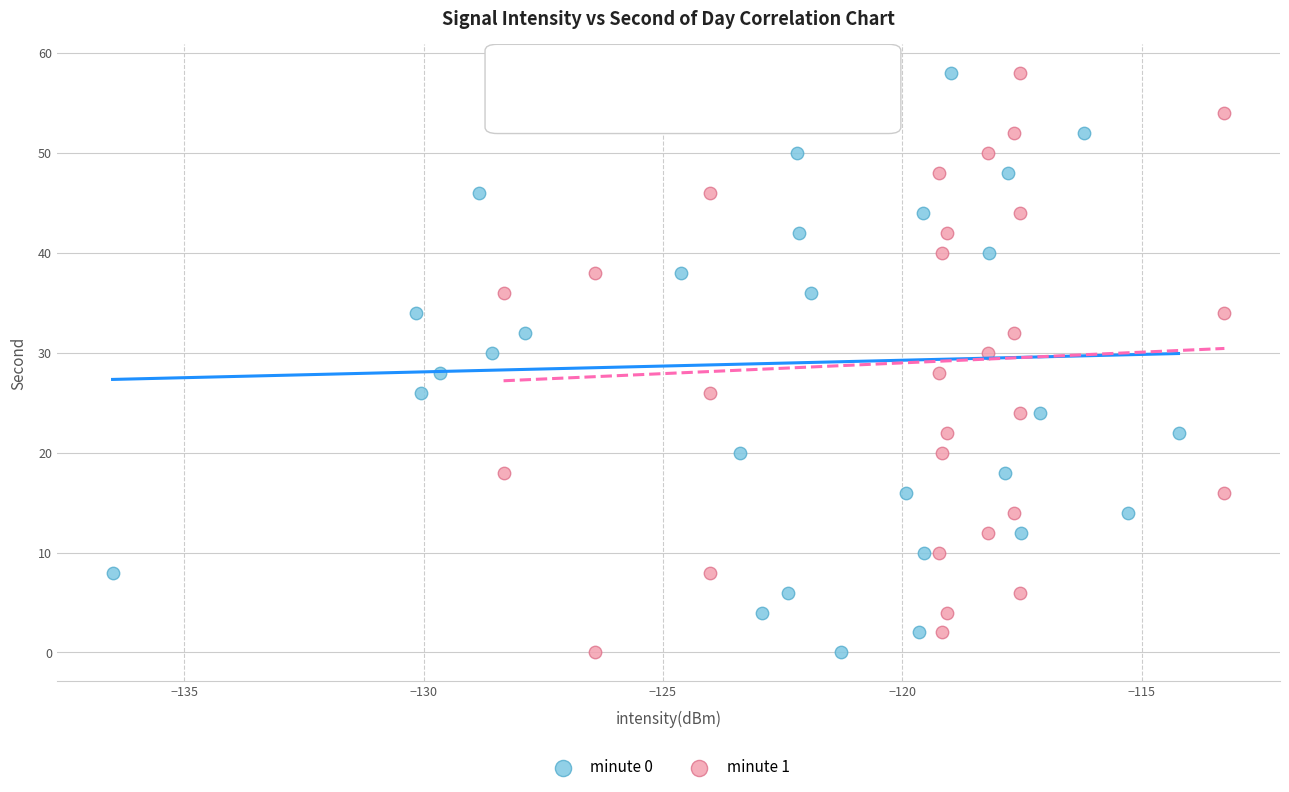

What are all the series names shown in the legend?

minute 0, minute 1